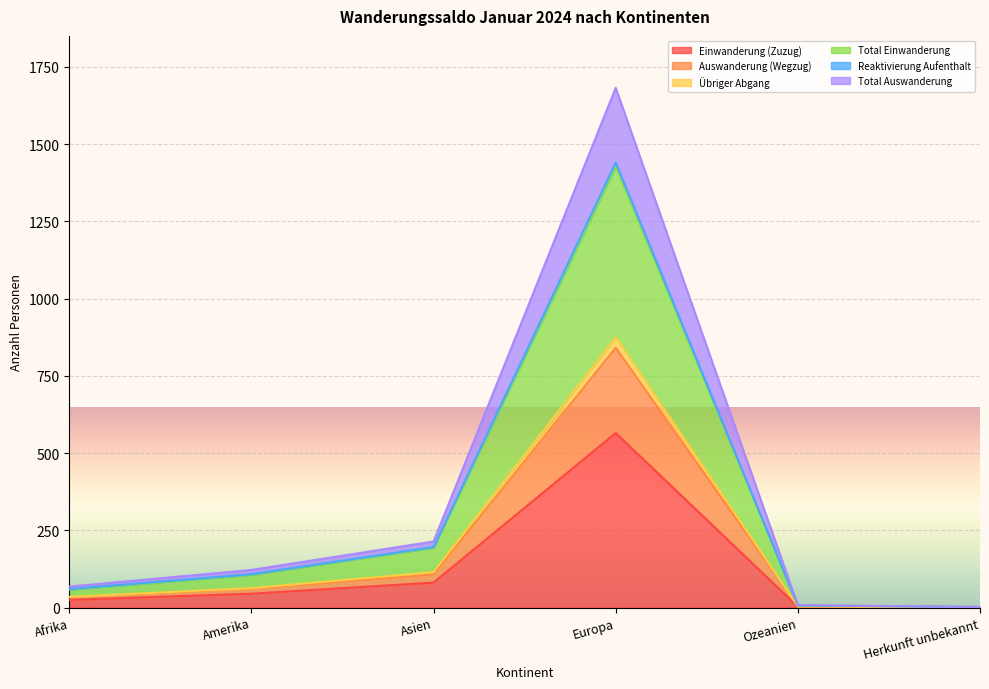

How many distinct data groups are displayed?

6